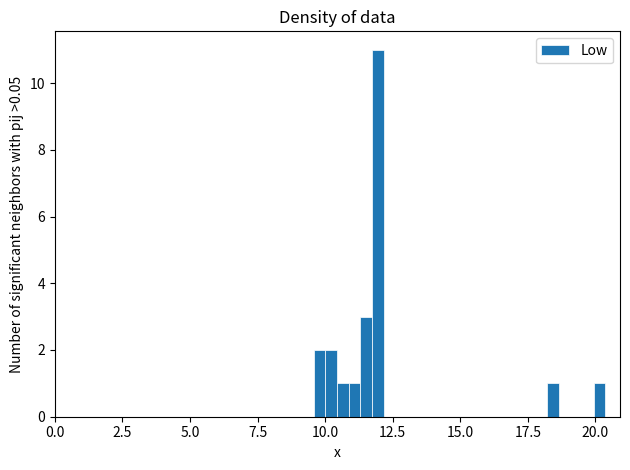

Around what value on the x-axis is the tallest bar? Give the approximate position of its centre, as read against the axis.

12.0